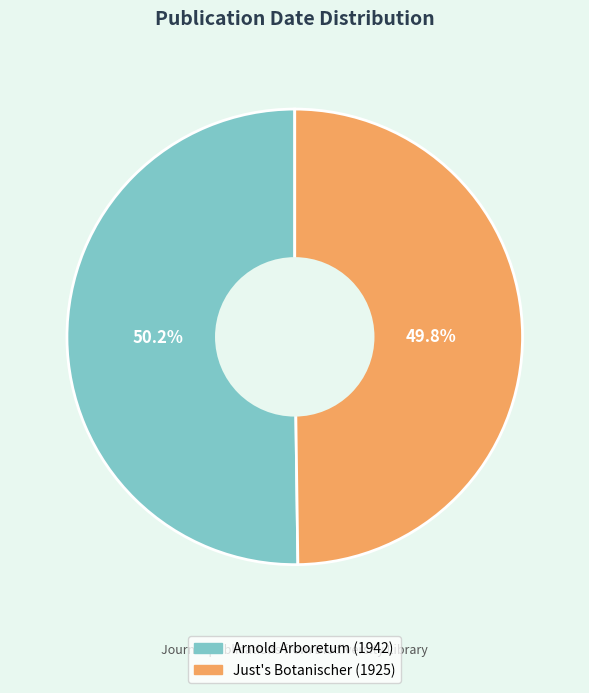

What percentage is NOT represented by Just's Botanischer (1925)?

50.2%